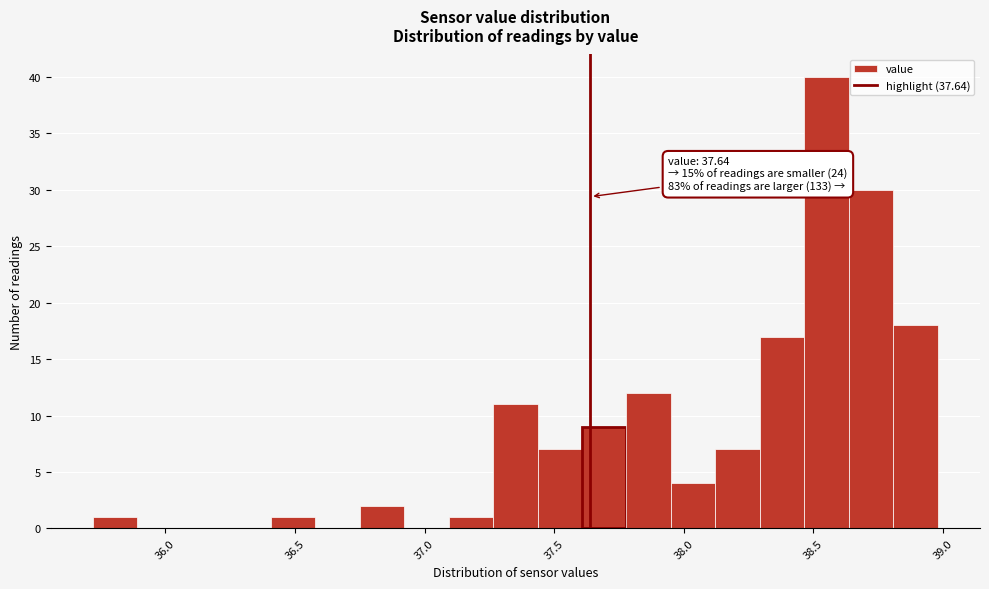

Read against the x-axis, roughly where is the centre of the tallest bar?

38.55